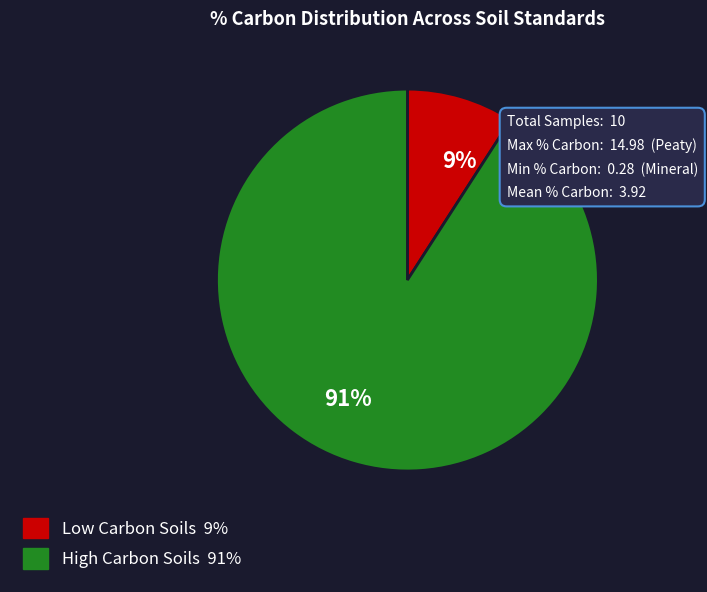

Is there a majority slice in this chart?

Yes